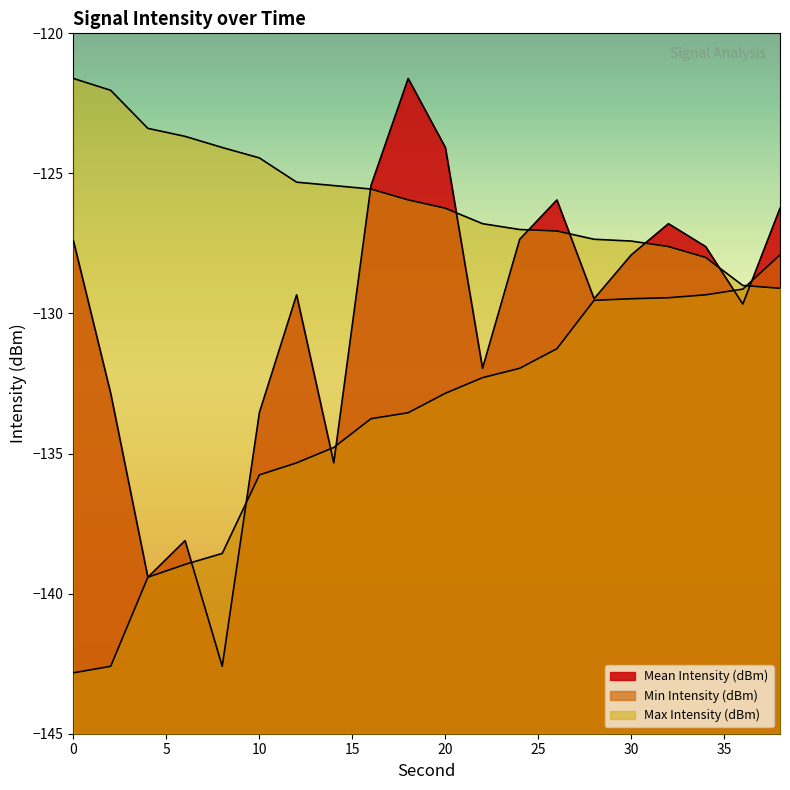

After their last crossing, which series has the higher values: Mean Intensity (dBm) or Max Intensity (dBm)?

Mean Intensity (dBm)